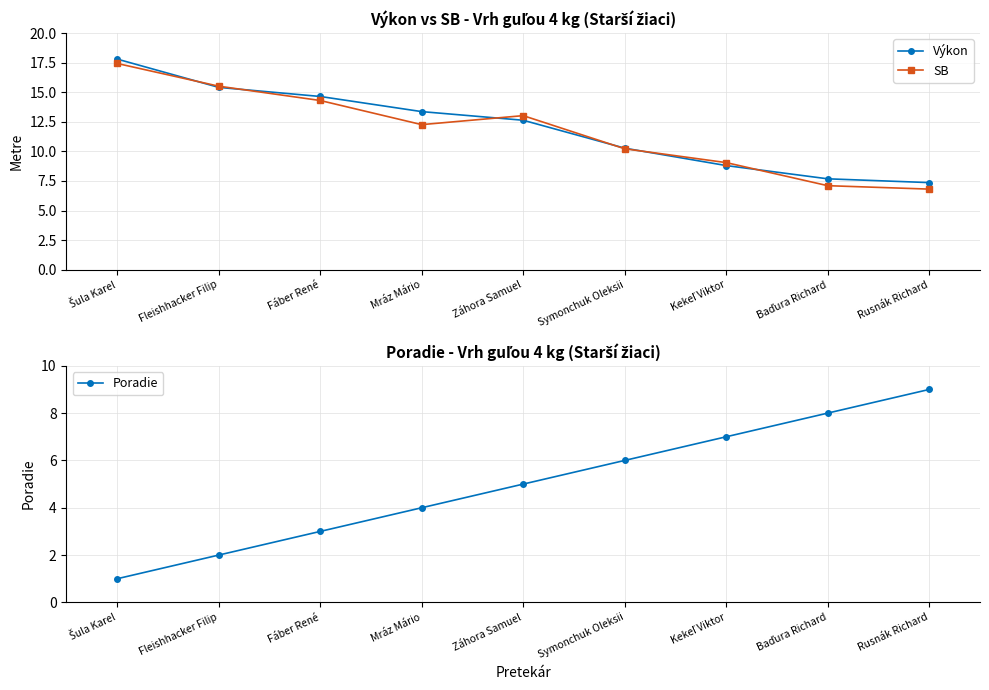

Which category has the lowest value across all series?

Šula Karel